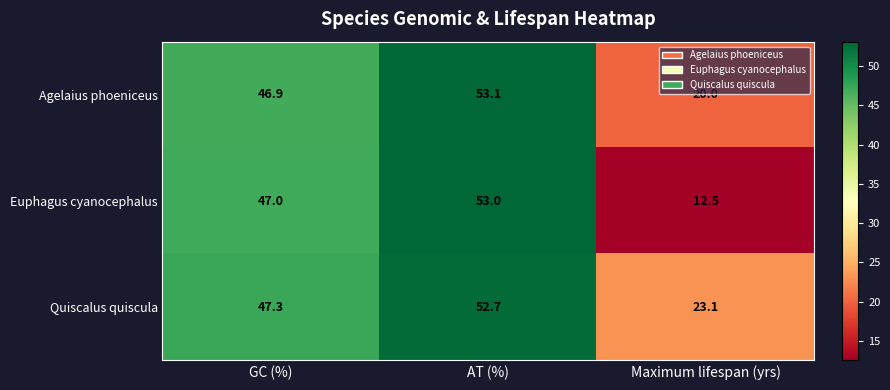

At Maximum lifespan (yrs), list the series in order from largest to smallest.

Quiscalus quiscula, Agelaius phoeniceus, Euphagus cyanocephalus